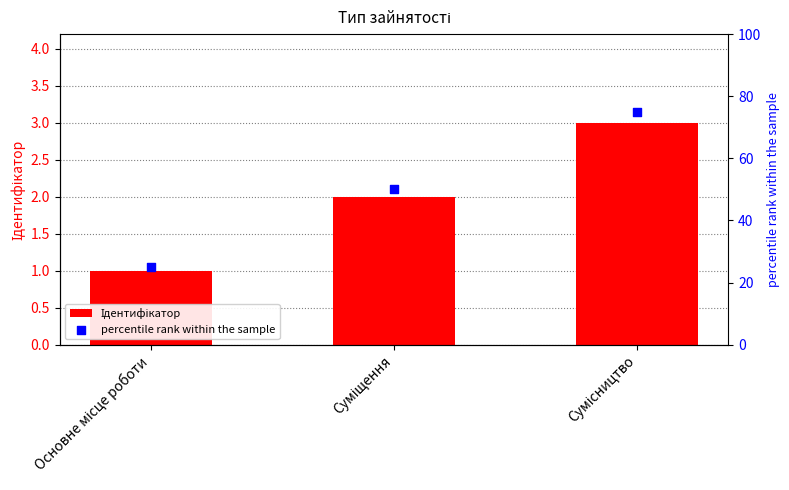

Which series has the widest spread of Y values?

percentile rank within the sample